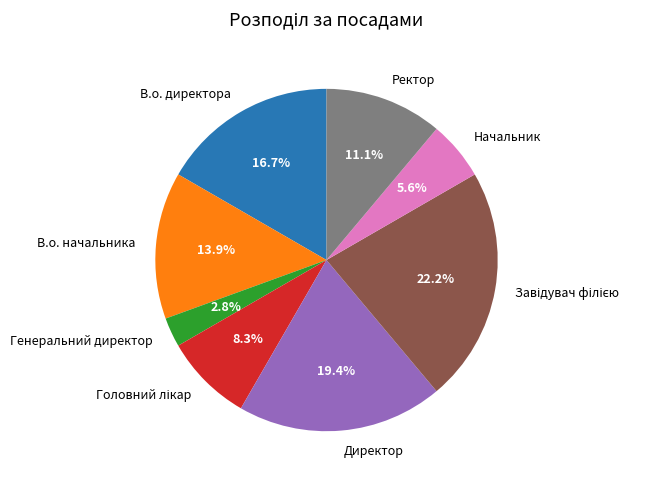

How many segments does this pie chart have?

8